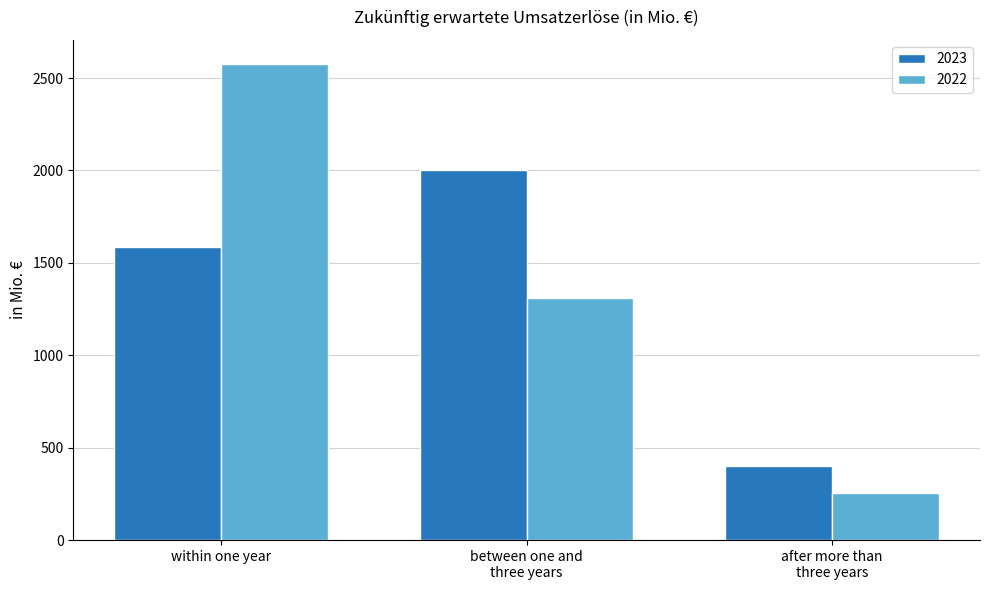

Which category has the highest value in the 2023 series?

between one and
three years